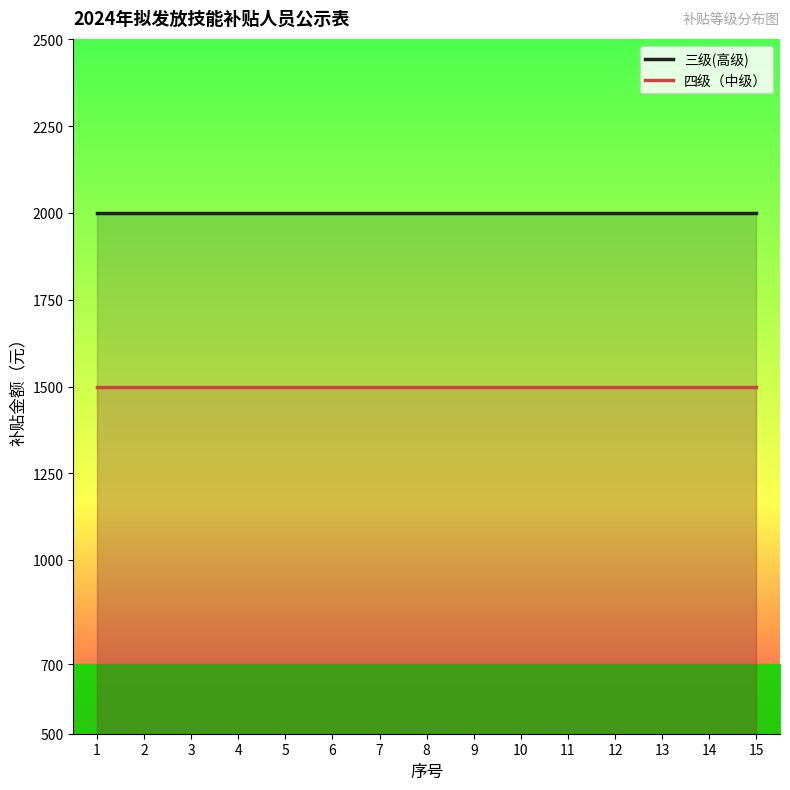

True or false: 三级(高级) has more than 1 interior local peaks.

False